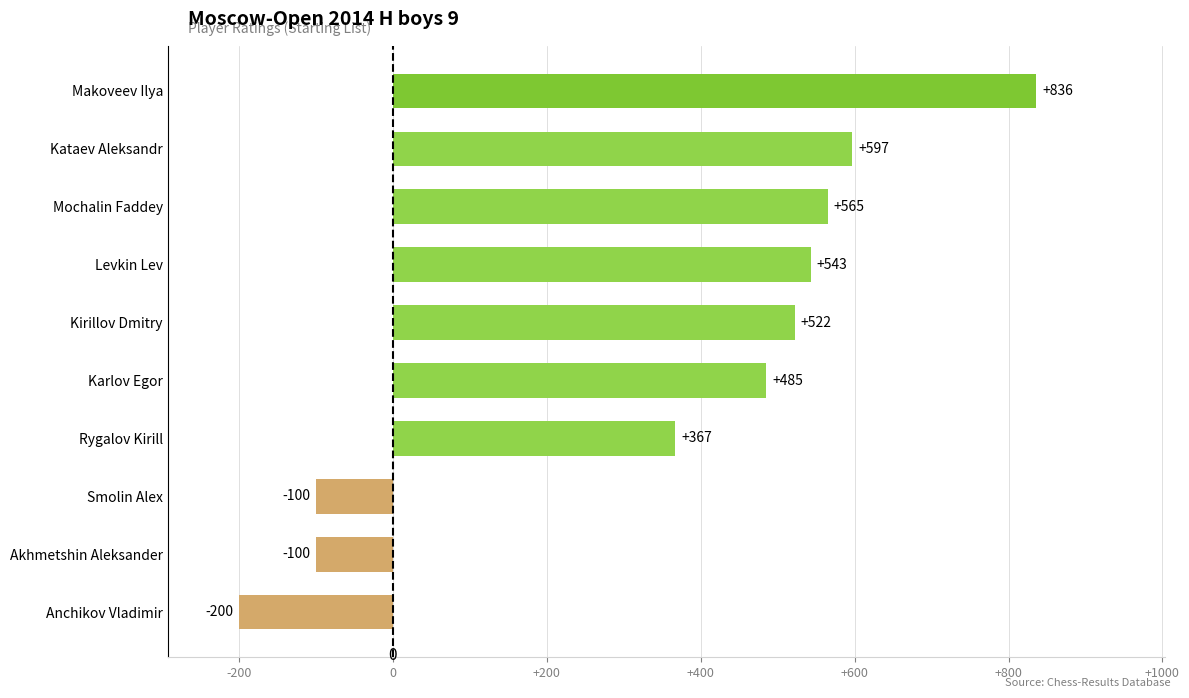

How many data points does each series have?

10